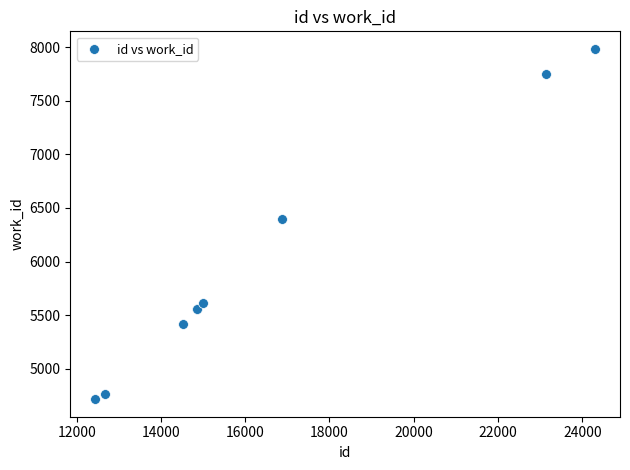

What Y value in the scatter plot is closest to 6350?

6397